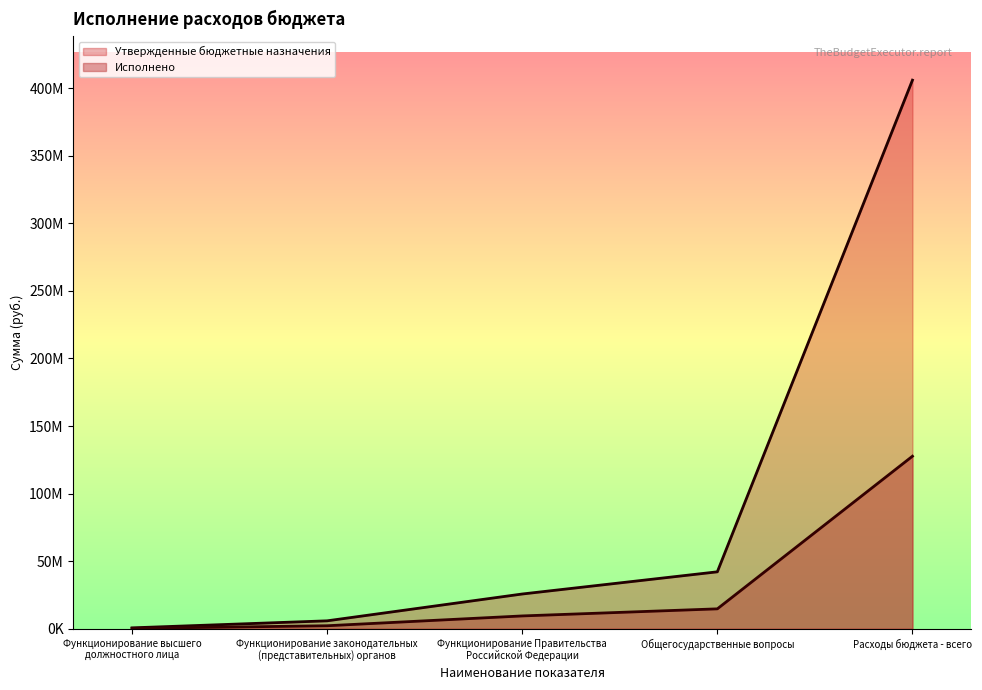

At how many categories does at least one series exceed 375042842?

1